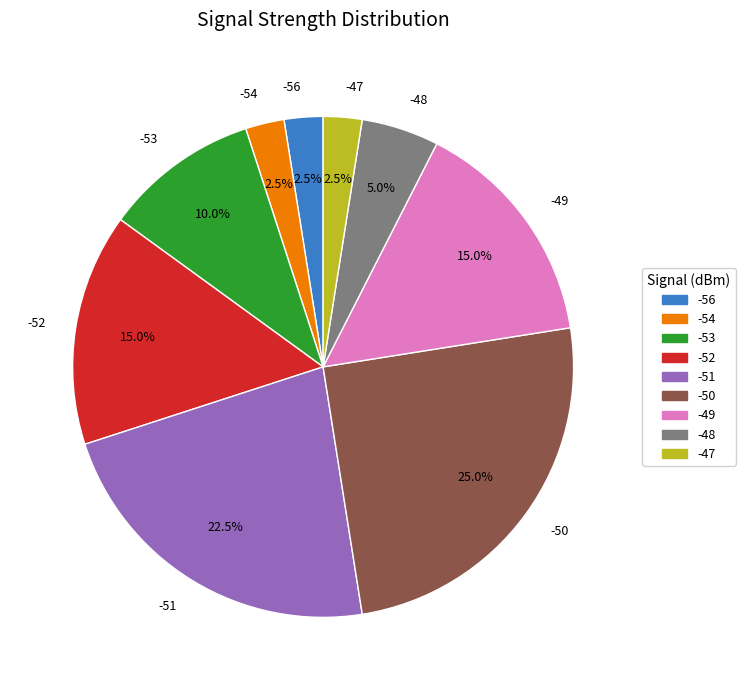

Which has a higher value, -54 or -53?

-53